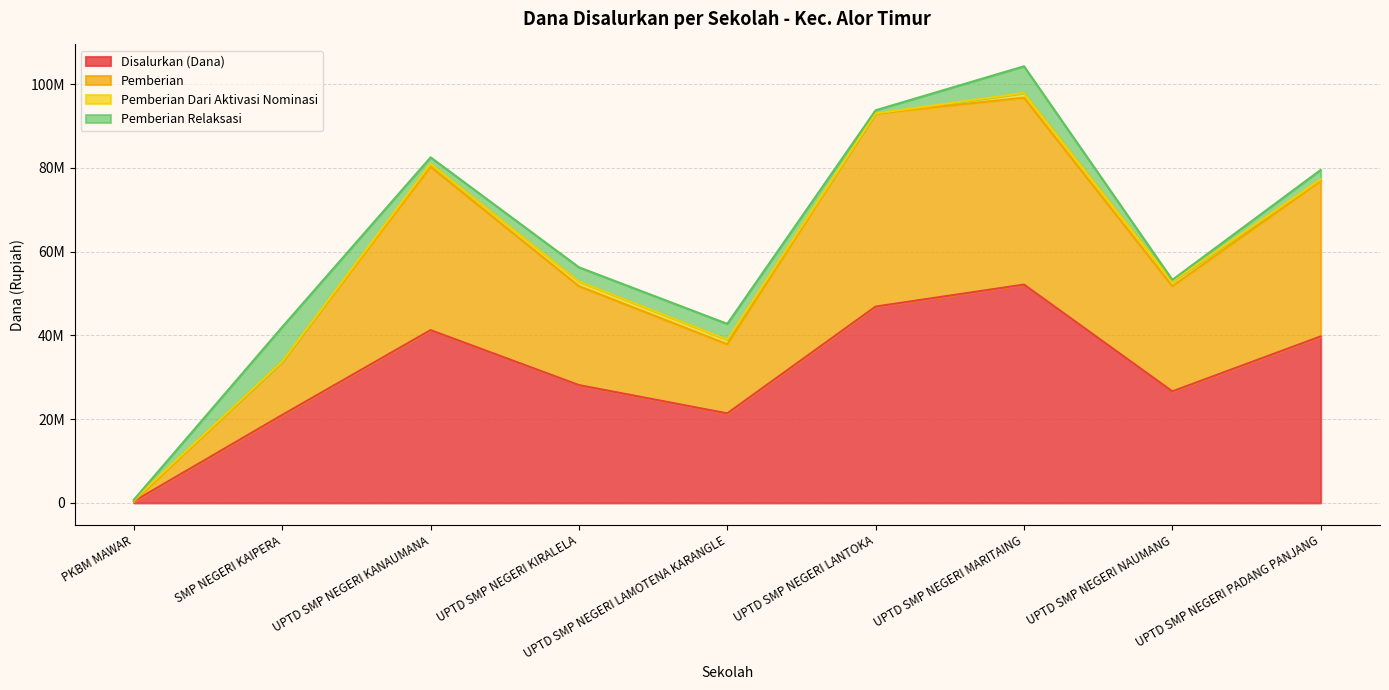

In Disalurkan (Dana), how many points are lower than both neighbors (excluding endpoints)?

2